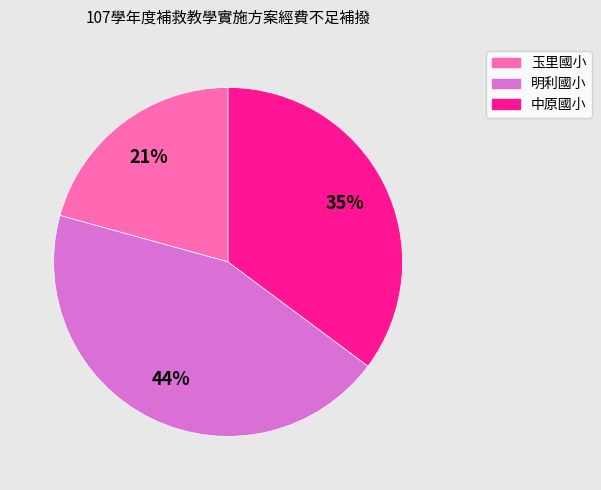

Which slice is the largest?

明利國小